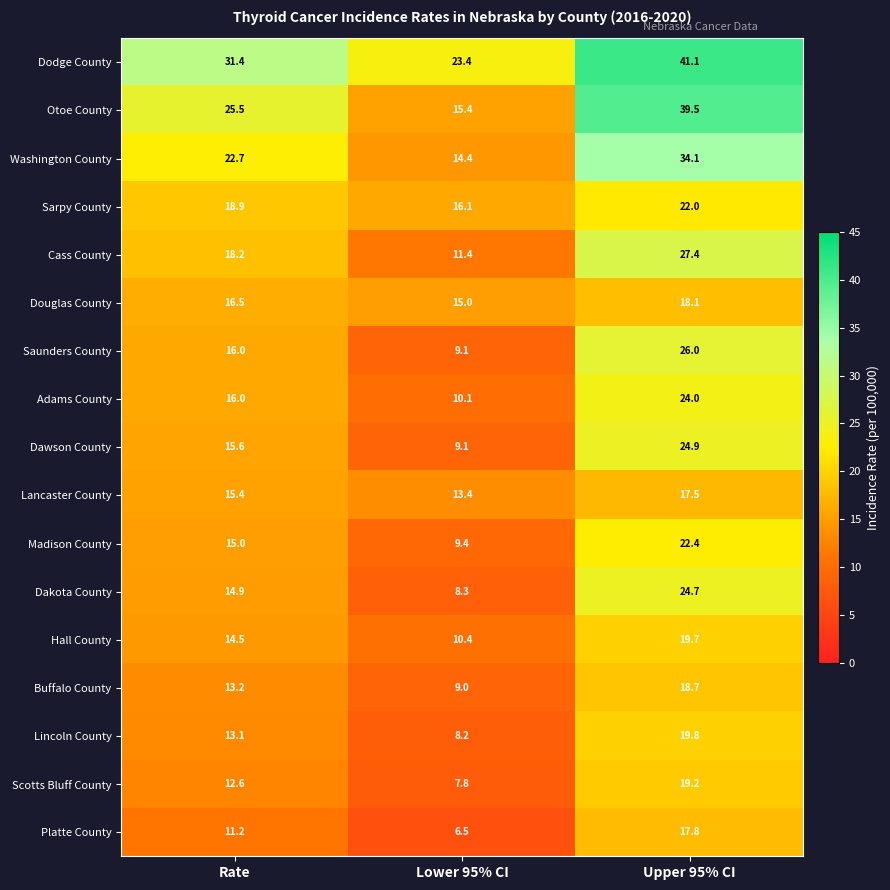

At which label is Hall County closest to 15?

Rate